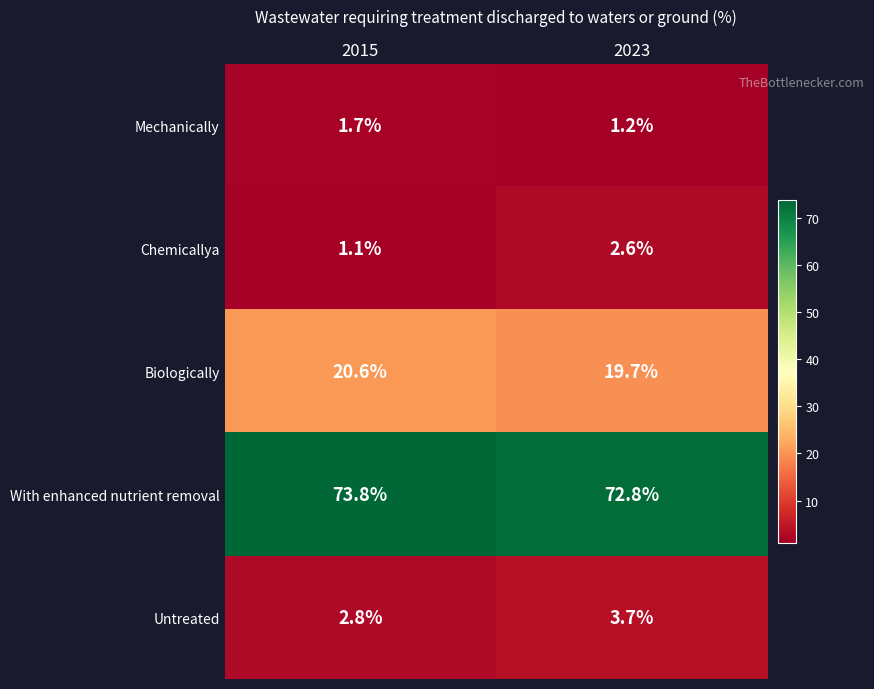

Reading left to right, extract all data points from this chart.

Mechanically: 1.7	1.2
Chemicallya: 1.1	2.6
Biologically: 20.6	19.7
With enhanced nutrient removal: 73.8	72.8
Untreated: 2.8	3.7